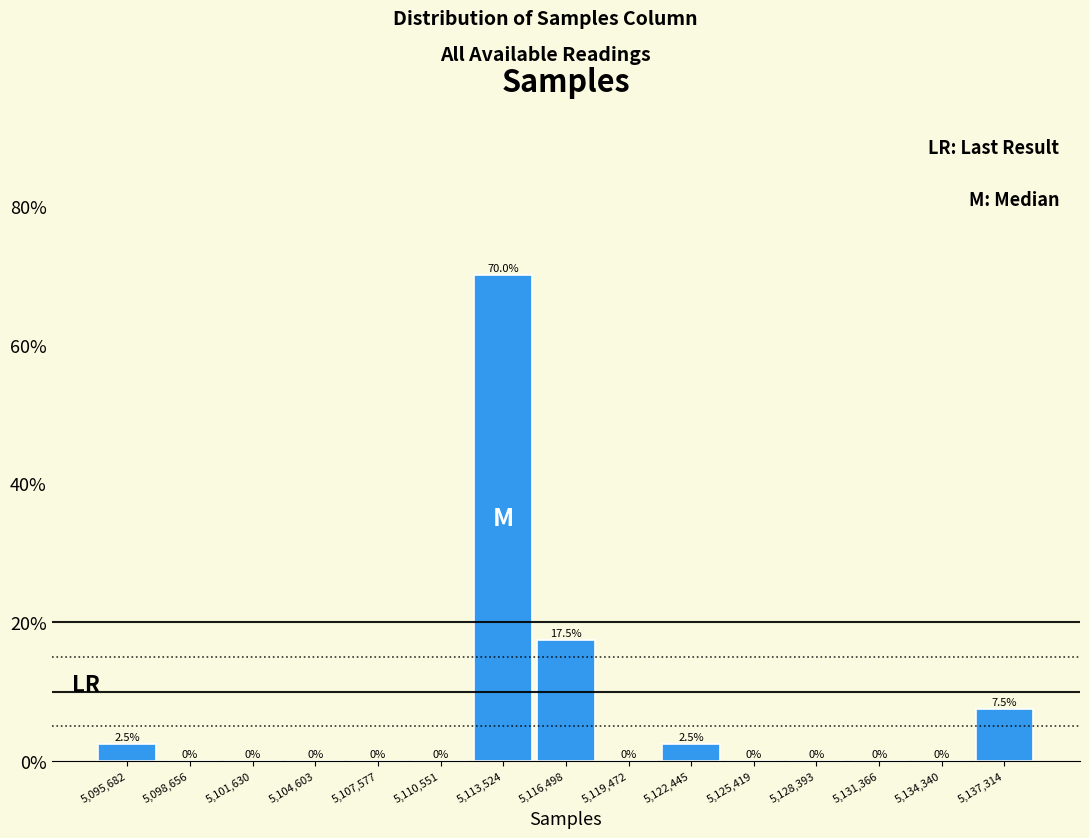

Reading left to right, list every bar in this chart as the range it spans on the x-axis followed by its height. The bar edges are not printed on the chart, so give them approximately, as read against the axis.

5094000 to 5097000: 2.5
5097000 to 5100000: 0.0
5100000 to 5103000: 0.0
5103000 to 5106000: 0.0
5106000 to 5109000: 0.0
5109000 to 5112000: 0.0
5112000 to 5115000: 70.0
5115000 to 5118000: 17.5
5118000 to 5121000: 0.0
5121000 to 5124000: 2.5
5124000 to 5127000: 0.0
5127000 to 5130000: 0.0
5130000 to 5133000: 0.0
5133000 to 5136000: 0.0
5136000 to 5139000: 7.5